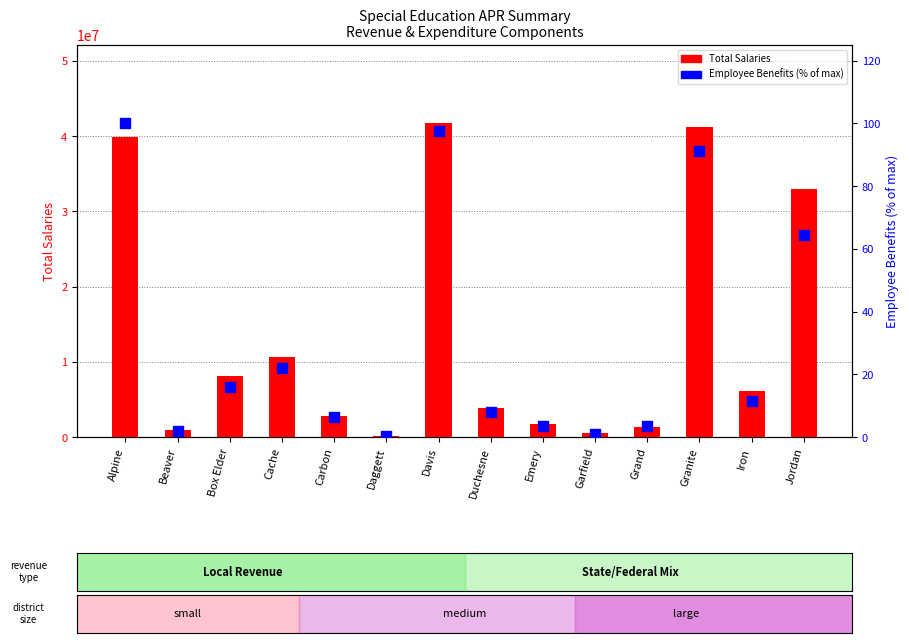

What is the total value across all series at Granite?

41271313.2